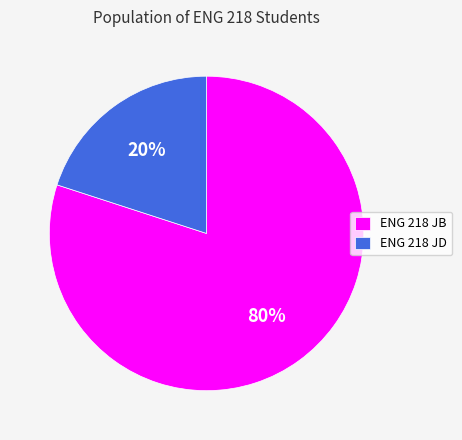

Which has a higher value, ENG 218 JB or ENG 218 JD?

ENG 218 JB